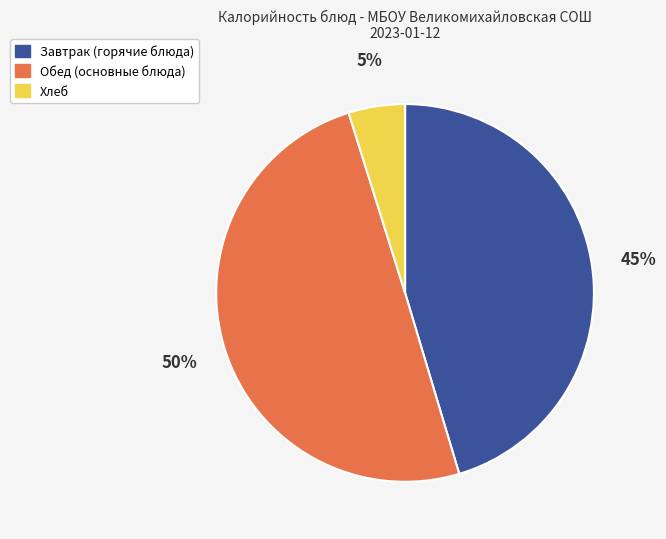

Count the number of slices in the pie.

3